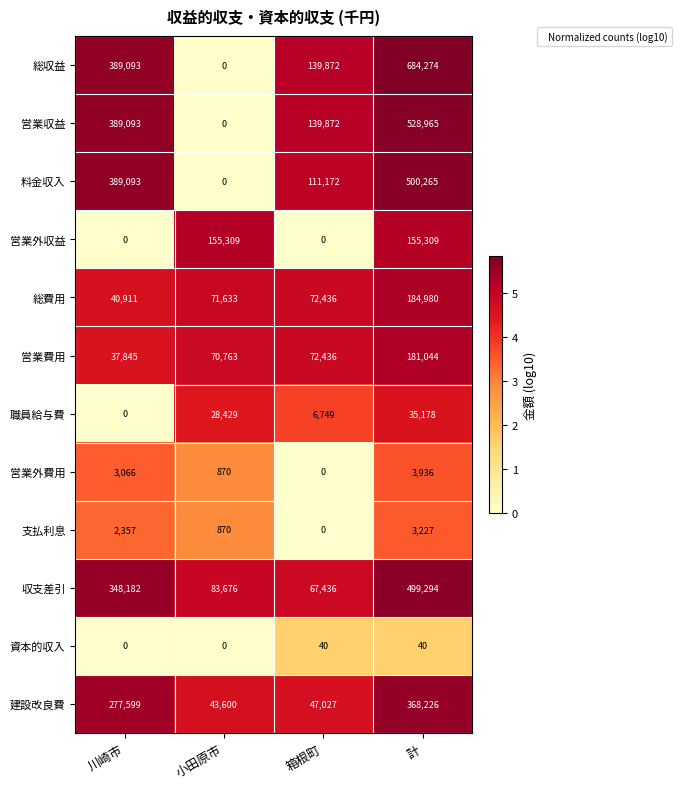

Rank the series by their maximum value, from lowest to highest.

資本的収入, 支払利息, 営業外費用, 職員給与費, 営業外収益, 営業費用, 総費用, 建設改良費, 収支差引, 料金収入, 営業収益, 総収益